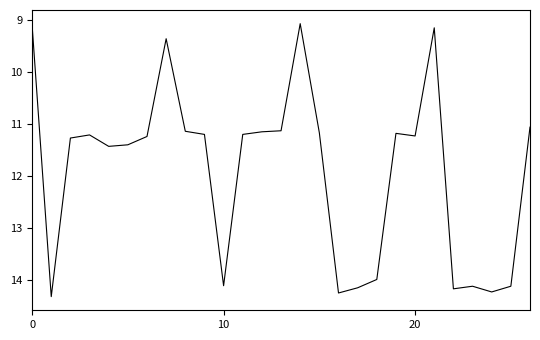

What is the maximum value shown in the chart?

14.3